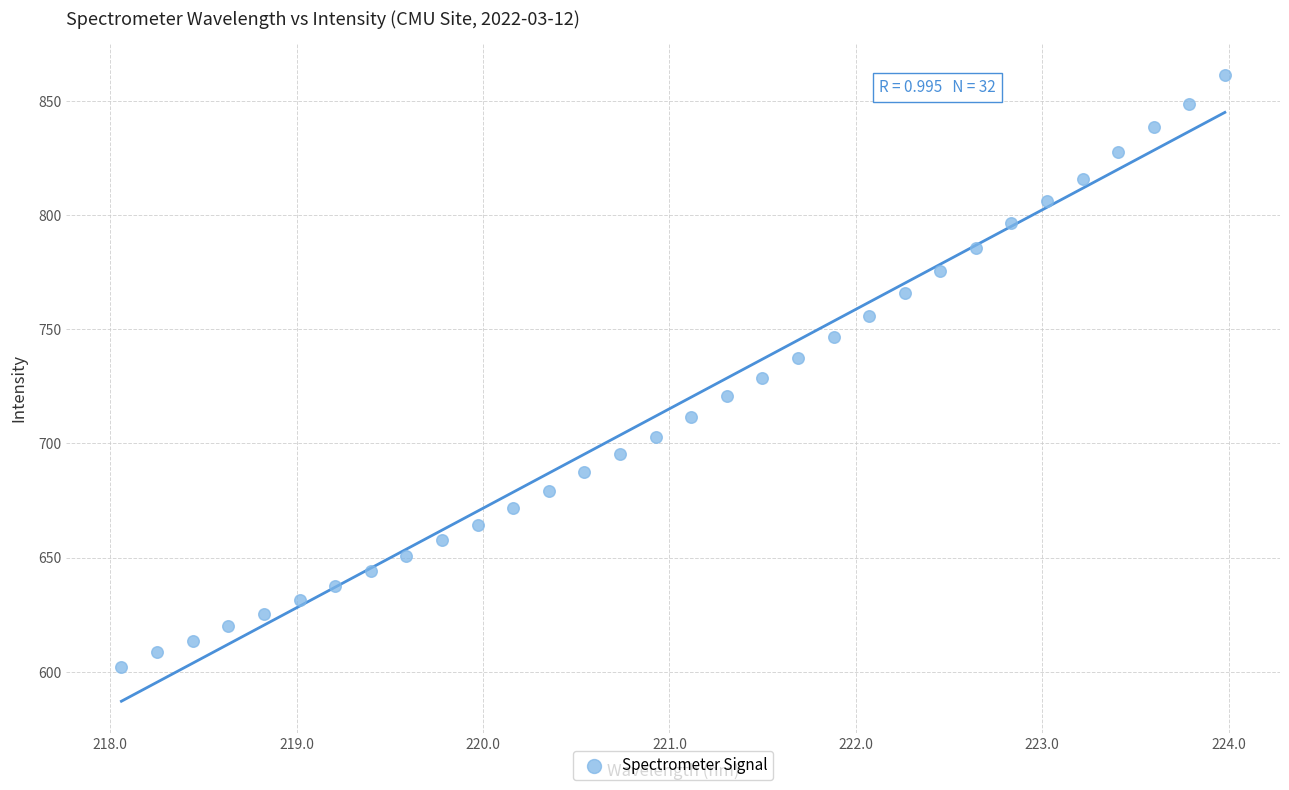

What is the range of X values (max minus min)?

5.9